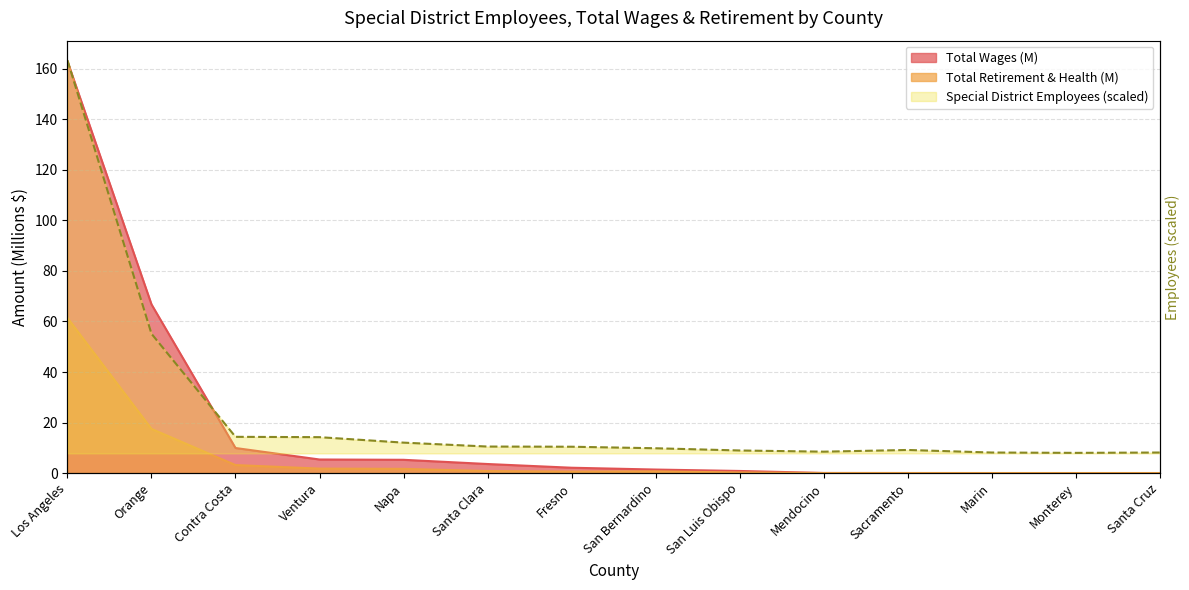

What are all the series names shown in the legend?

Special District Employees, Total Wages (M), Total Retirement & Health (M)